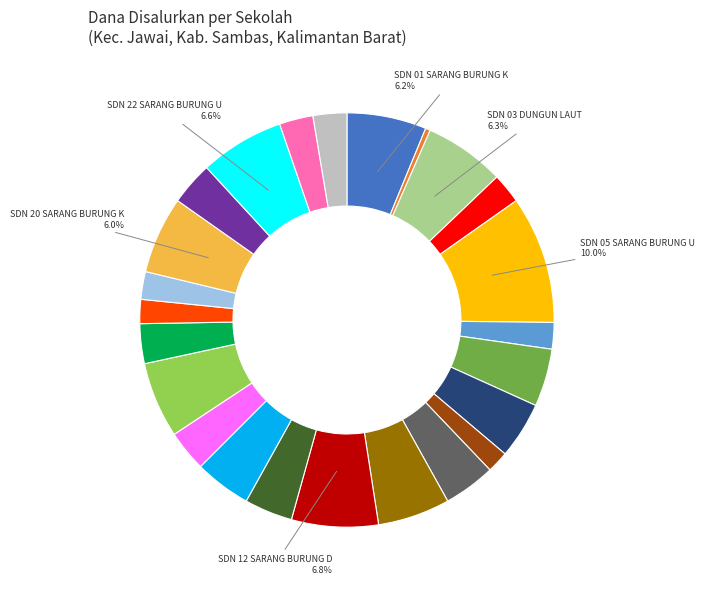

Count the number of slices in the pie.

24